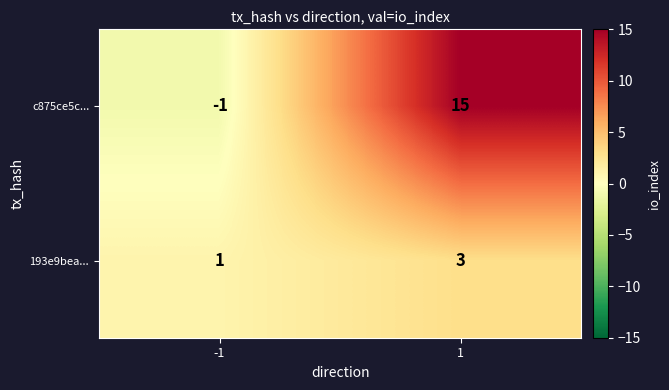

Reading left to right, transcribe all the data shown in this chart.

c875ce5c...: -1=-1	1=15
193e9bea...: -1=1	1=3